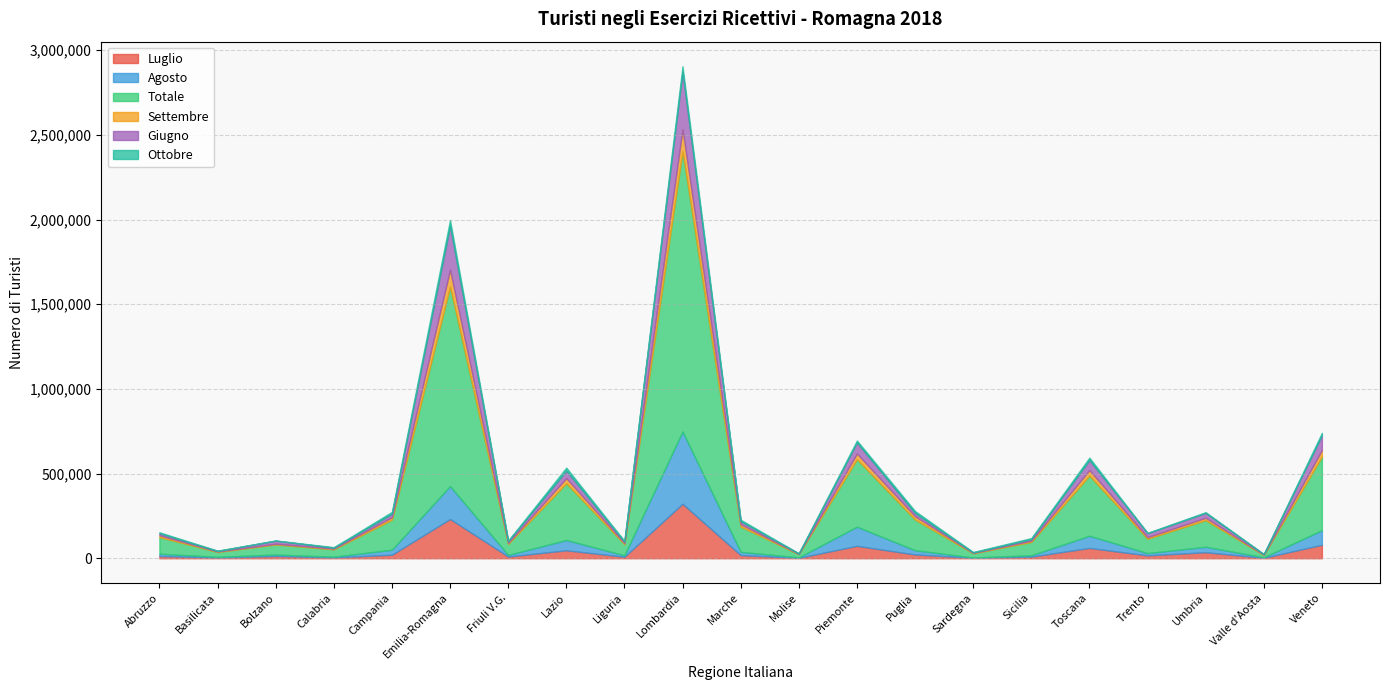

At which category does Settembre reach its first local valley?

Basilicata